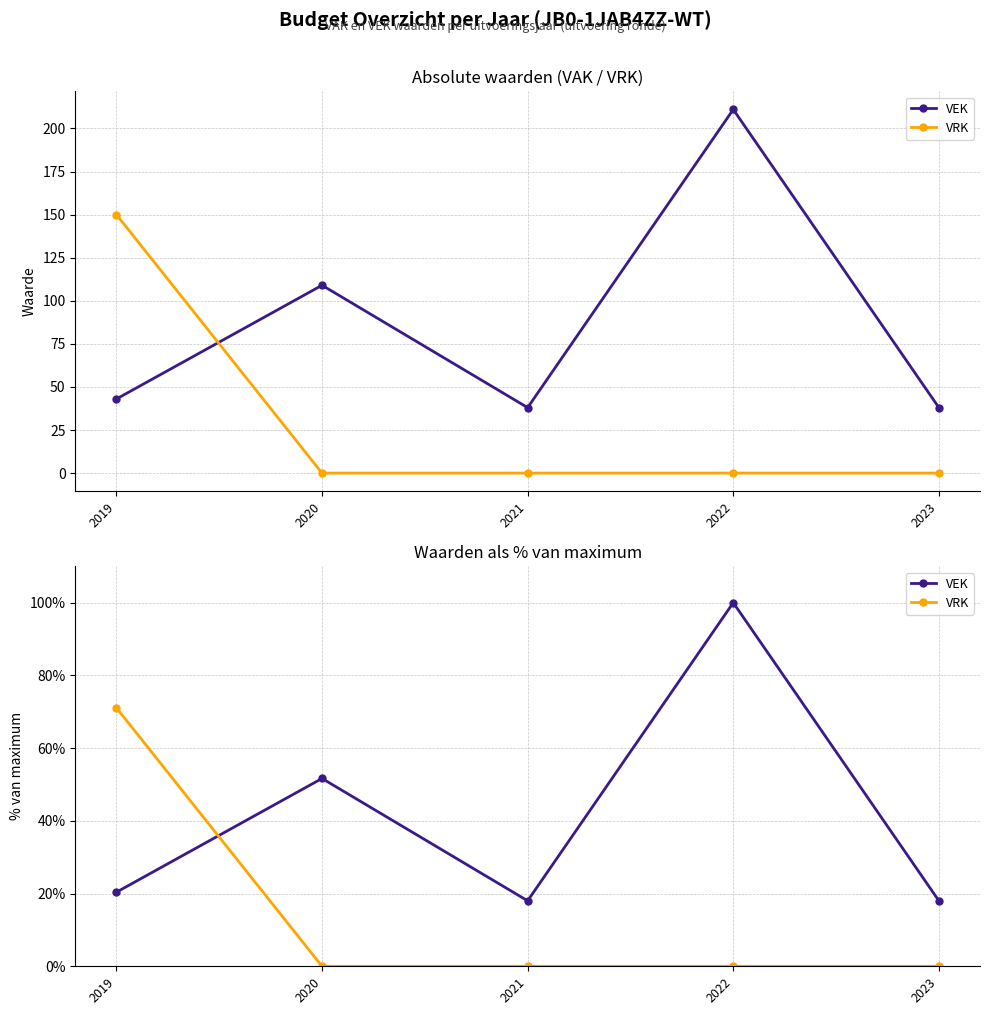

Reading left to right, transcribe all the data shown in this chart.

VEK: 20.4	51.7	18.0	100.0	18.0
VRK: 71.1	0.0	0.0	0.0	0.0